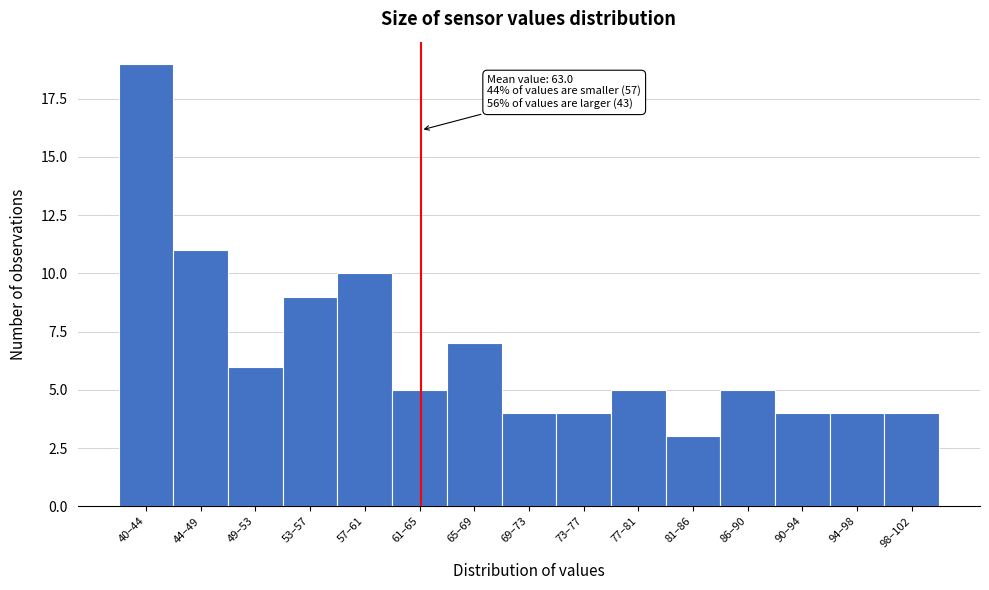

Reading left to right, list all the values displayed in this chart.

40–44=19	44–49=11	49–53=6	53–57=9	57–61=10	61–65=5	65–69=7	69–73=4	73–77=4	77–81=5	81–86=3	86–90=5	90–94=4	94–98=4	98–102=4